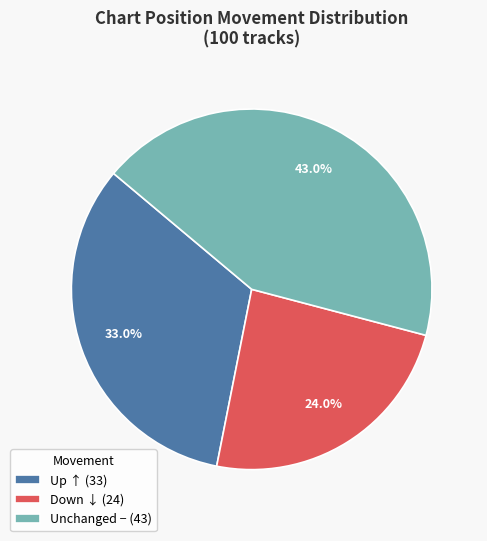

Is there any slice that represents more than half of the pie?

No